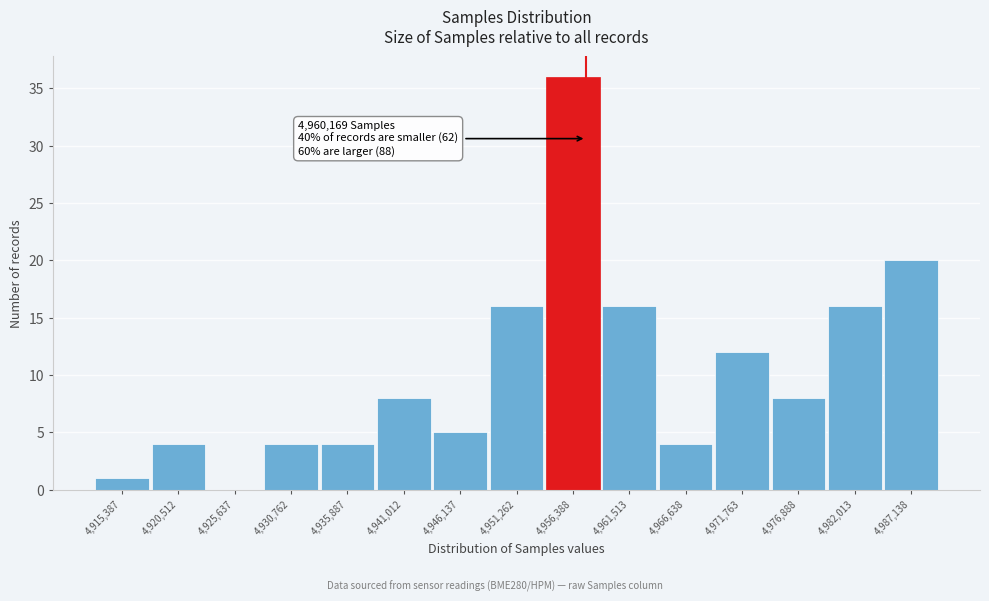

Reading left to right, list all the values displayed in this chart.

4,915,387=1	4,920,512=4	4,925,637=0	4,930,762=4	4,935,887=4	4,941,012=8	4,946,137=5	4,951,262=16	4,956,388=36	4,961,513=16	4,966,638=4	4,971,763=12	4,976,888=8	4,982,013=16	4,987,138=20